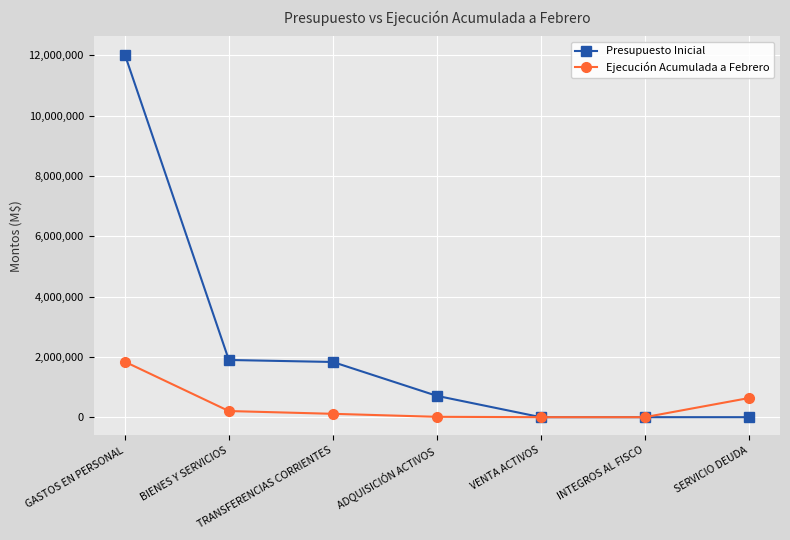

What is the sum of the Presupuesto Inicial values at INTEGROS AL FISCO and VENTA ACTIVOS?

20